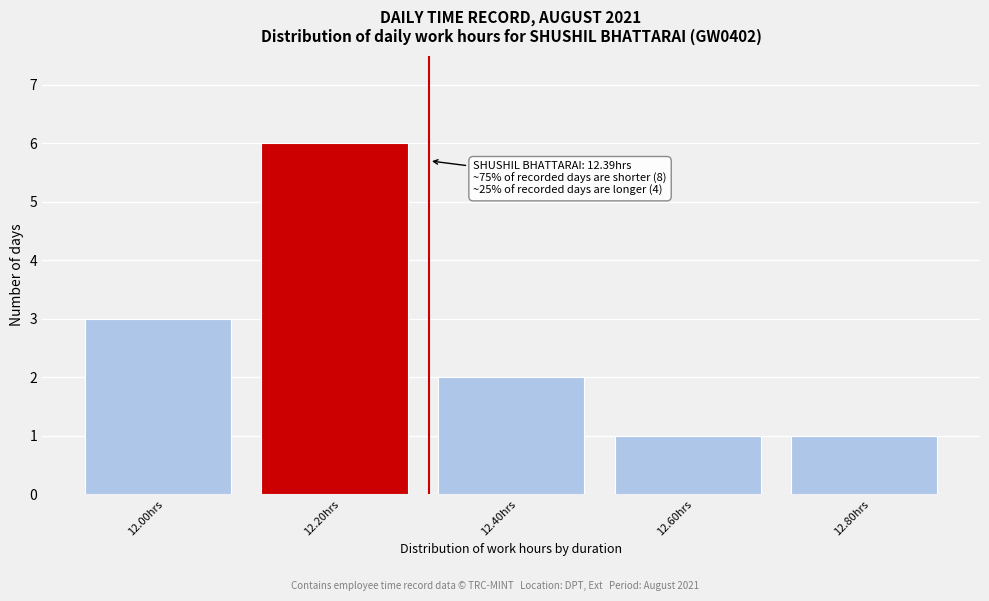

Reading left to right, transcribe all the data shown in this chart.

3	6	2	1	1